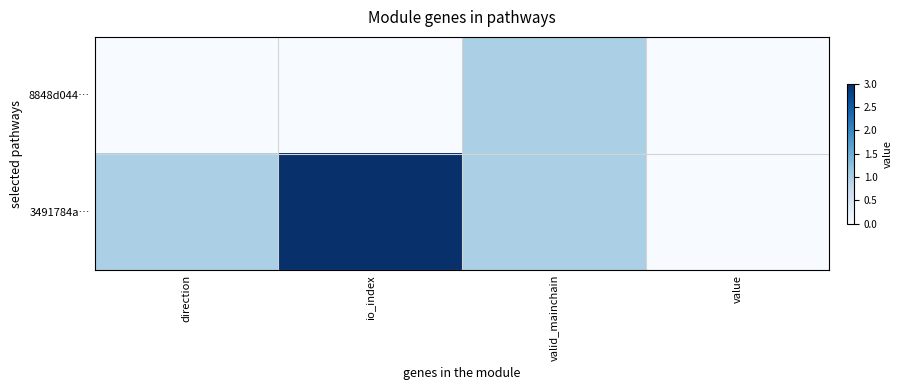

Reading right to left, list all the values displayed in this chart.

8848d044…: value=0	valid_mainchain=1	io_index=0	direction=-1
3491784a…: value=0	valid_mainchain=1	io_index=3	direction=1